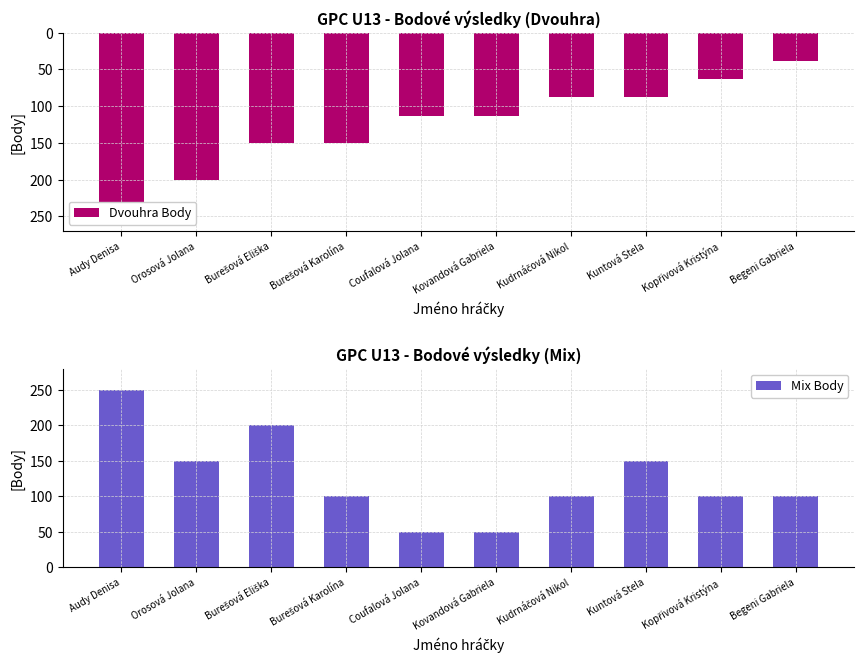

What is the label of the 1st bar from the right?

Begeni Gabriela